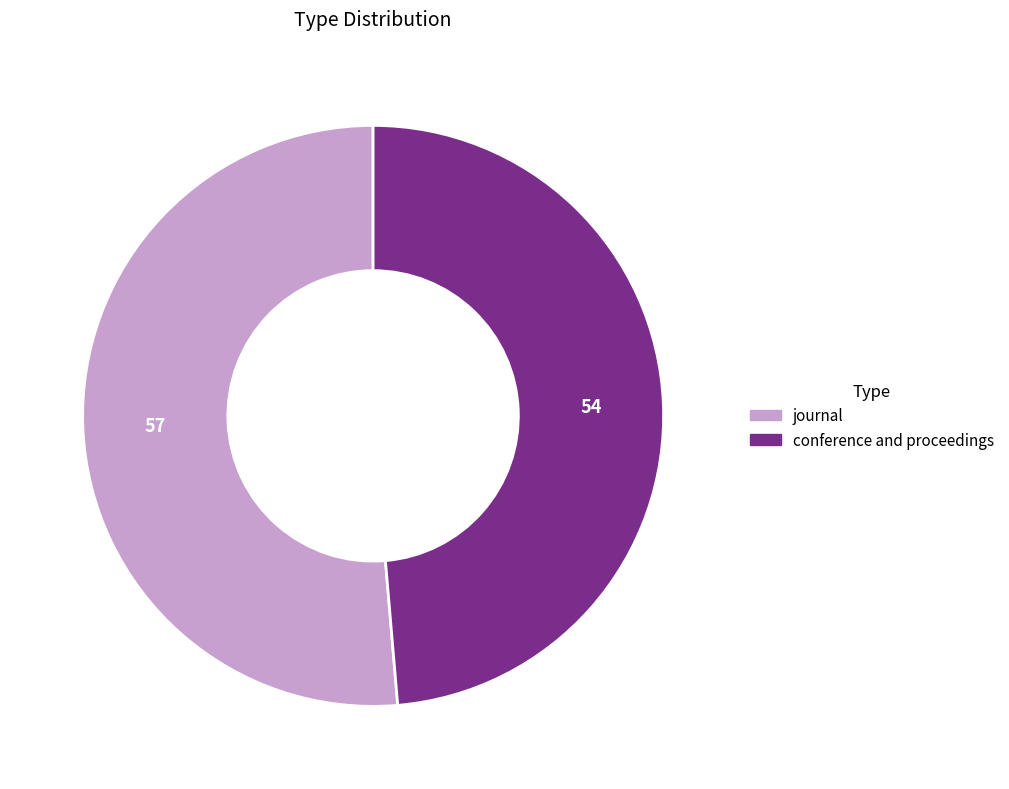

How many slices are in this pie chart?

2